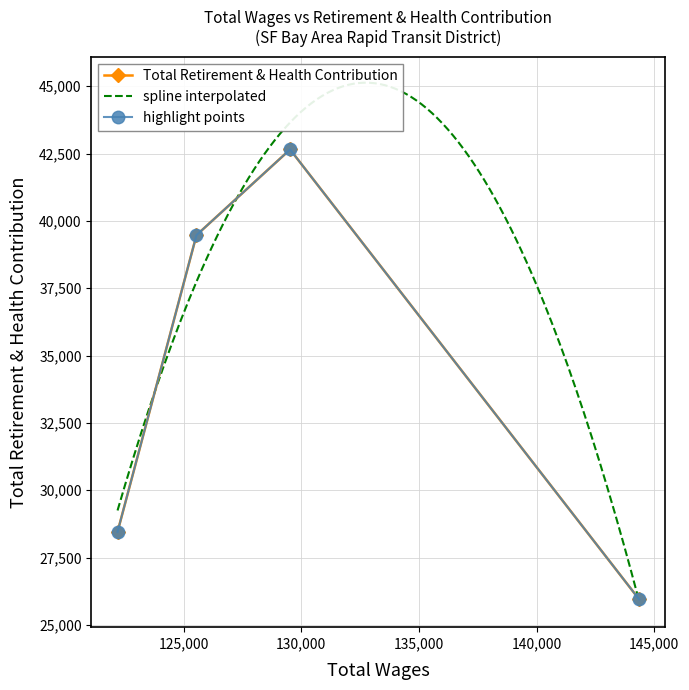

What is the ratio of the value at 129523 to the value at 125546?

1.1